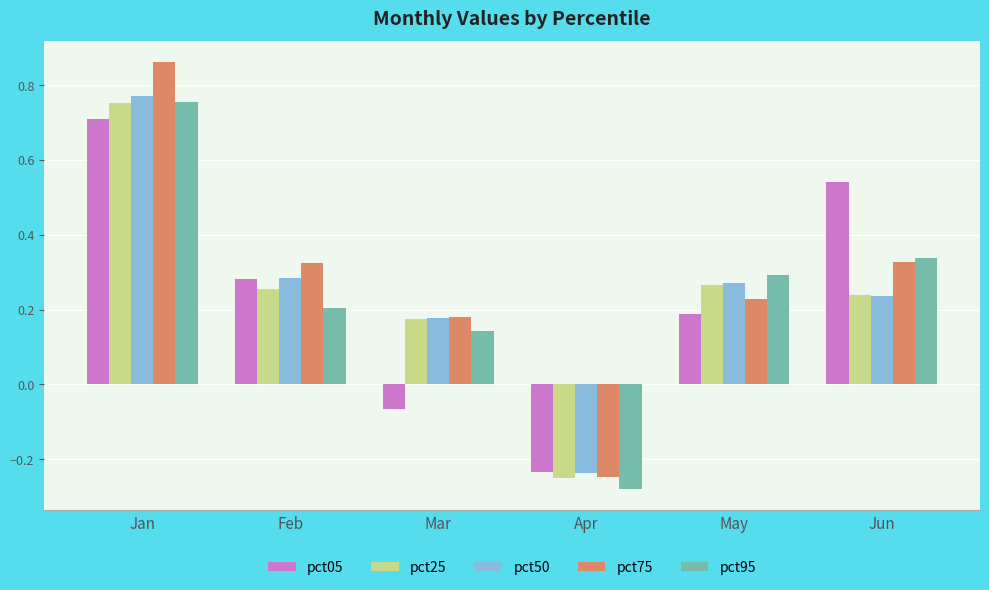

What is the sum of all pct75 values?

1.7